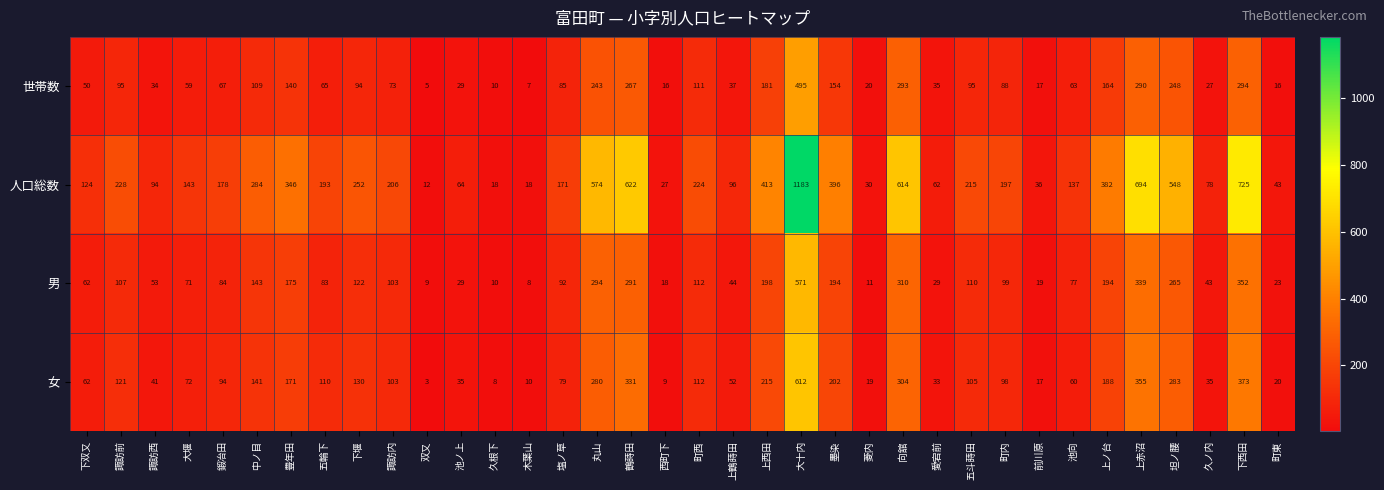

Is it true that 男 equals 107 at 諏訪前?

True